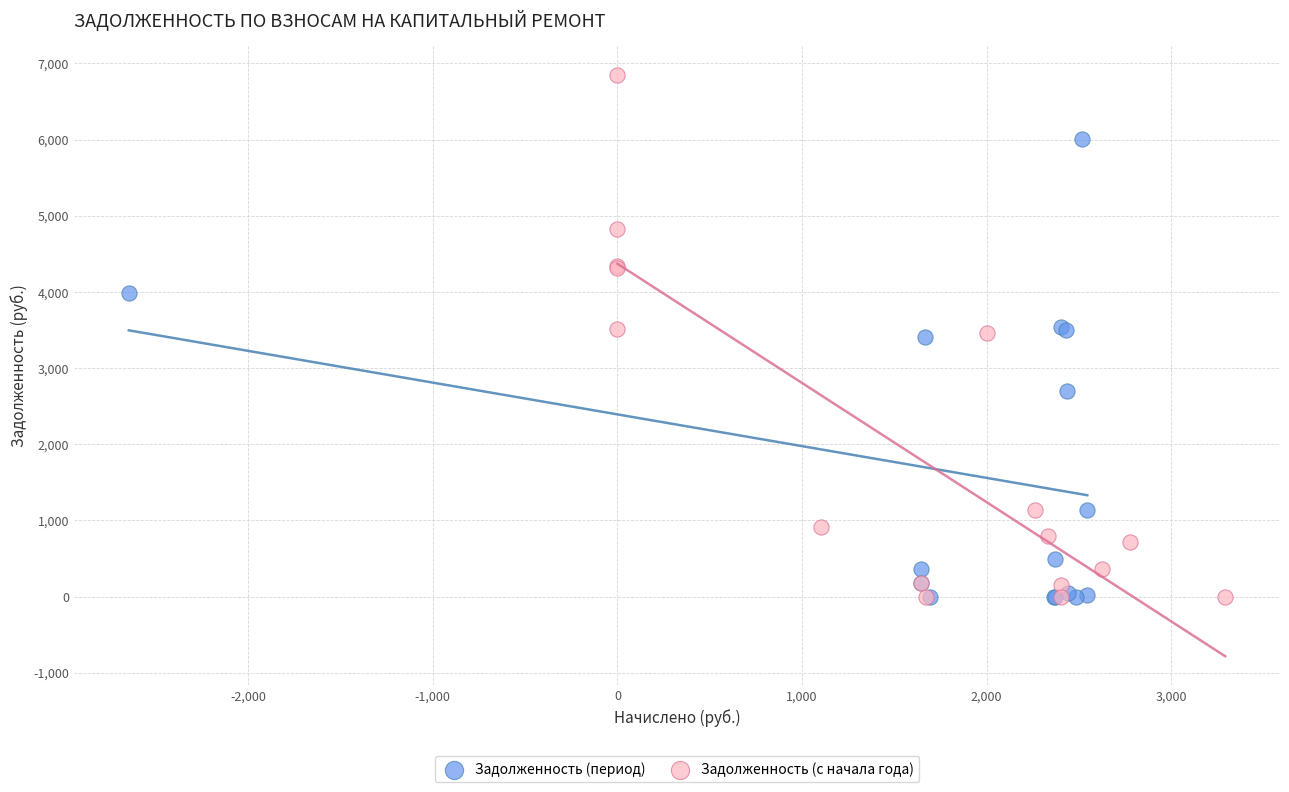

Which series has the widest spread of Y values?

Задолженность (с начала года)